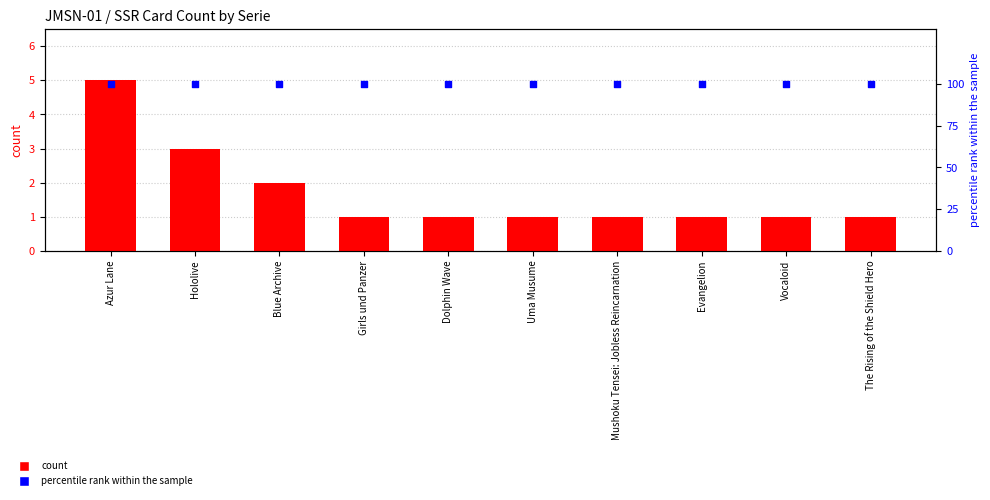

At how many categories does at least one series exceed 94?

10